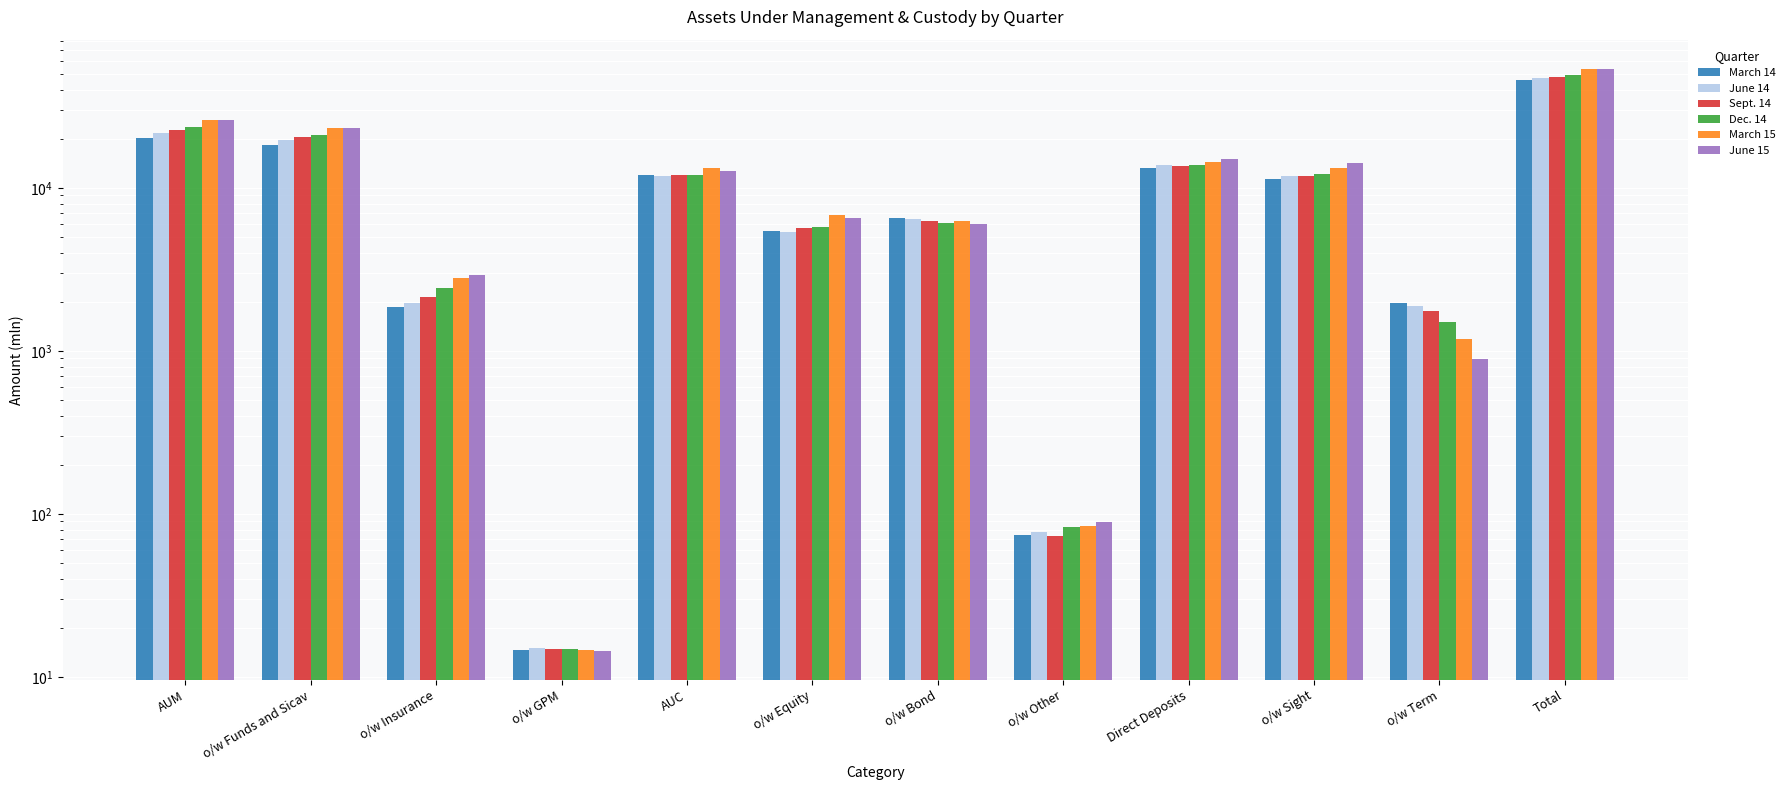

Reading left to right, what are all the values shown in this chart?

March 14: 20281.3	18413.1	1853.6	14.5	12074.5	5442.2	6557.7	74.6	13250.9	11280.6	1970.3	45606.7
June 14: 21562.5	19579.1	1968.3	15.1	11902.6	5396.3	6429.0	77.3	13731.1	11835.1	1896.0	47196.3
Sept. 14: 22563.3	20414.2	2134.2	14.9	12033.6	5704.7	6255.5	73.5	13583.9	11815.3	1768.6	48180.8
Dec. 14: 23635.9	21176.9	2444.2	14.8	11951.6	5745.2	6123.5	82.8	13753.7	12247.1	1506.6	49341.2
March 15: 26120.7	23312.6	2793.4	14.7	13218.7	6825.5	6308.9	84.2	14371.3	13194.5	1176.8	53710.6
June 15: 26169.3	23221.5	2933.3	14.5	12612.7	6512.8	6010.8	89.1	15016.3	14127.5	888.8	53798.3